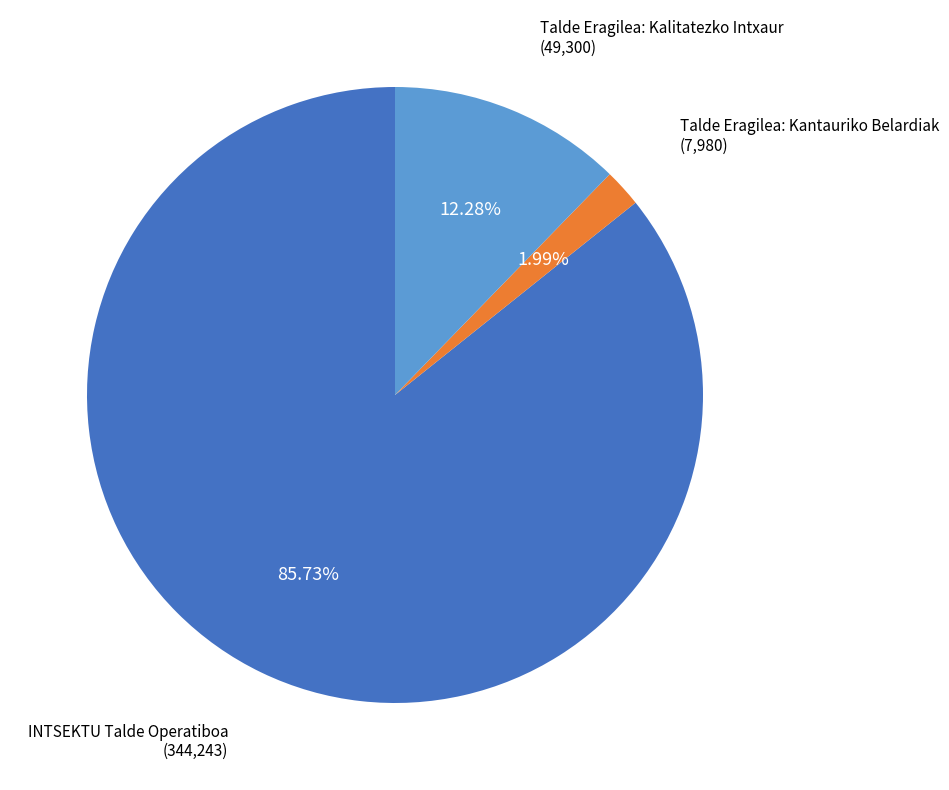

Is the sum of Talde Eragilea: Kalitatezko Intxaur and Talde Eragilea: Kantauriko Belardiak greater than half?

No